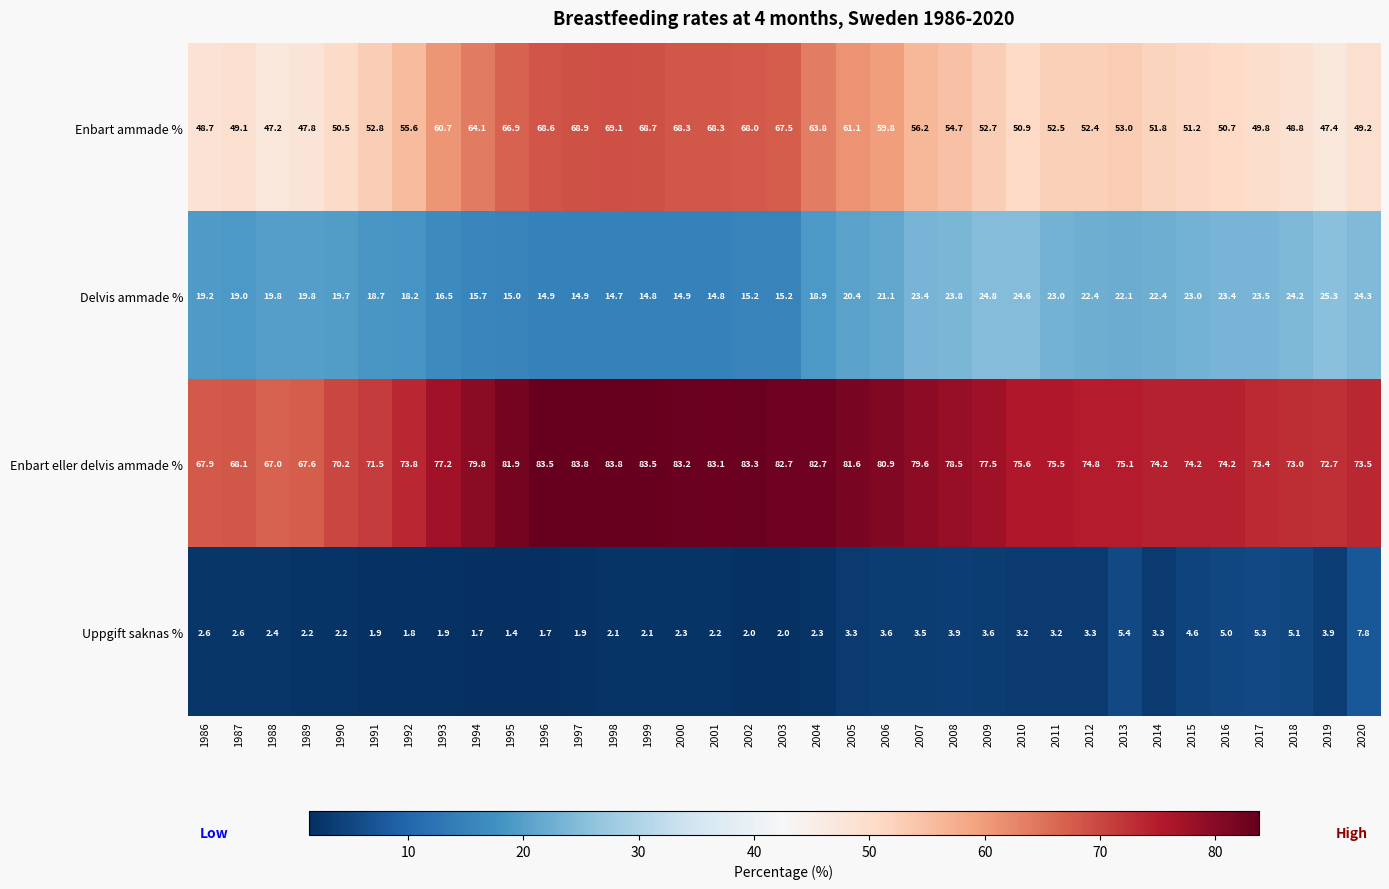

Which category has the lowest value across all series?

1995